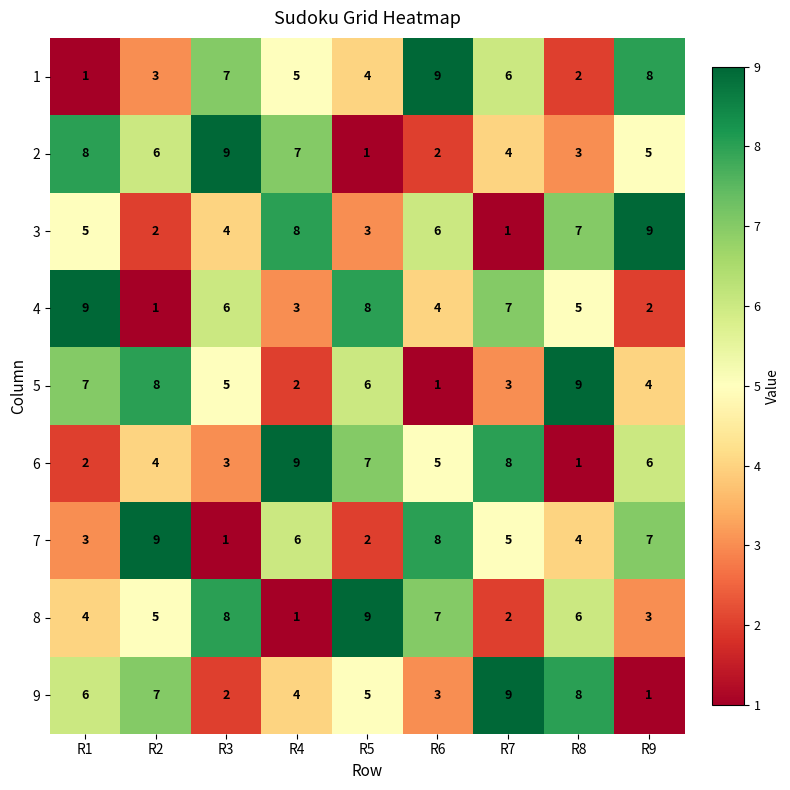

What is the maximum value shown in the chart?

9